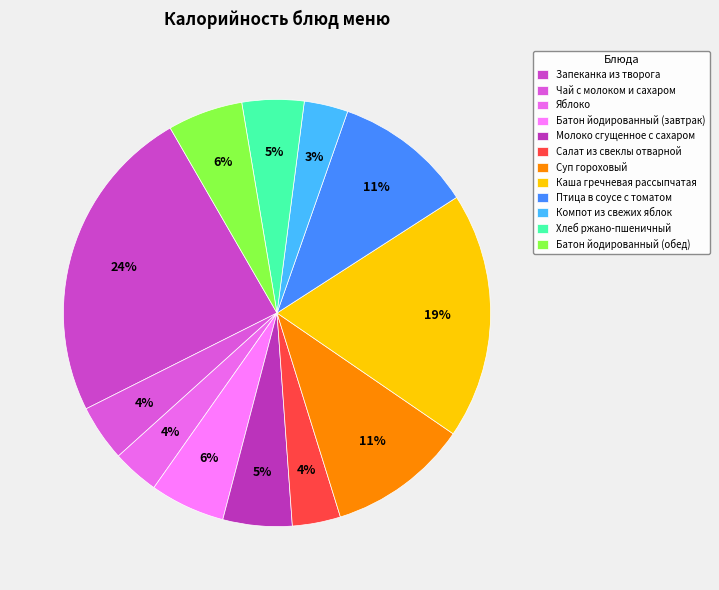

True or false: Батон йодированный (обед) accounts for 6% of the total.

True